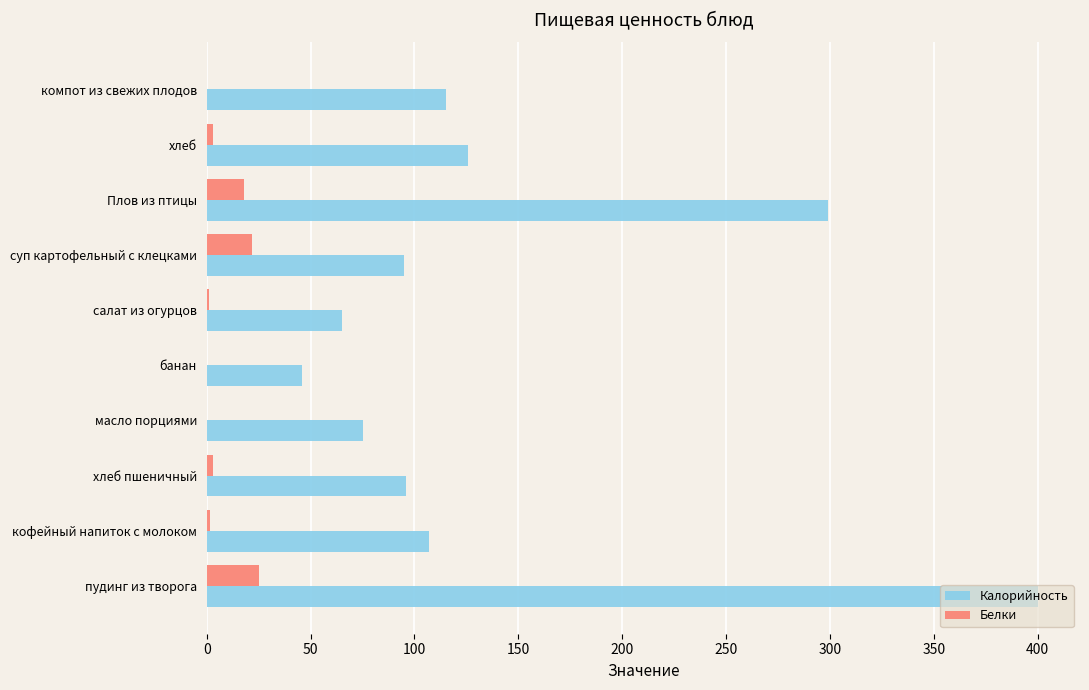

What are all the series names shown in the legend?

Калорийность, Белки